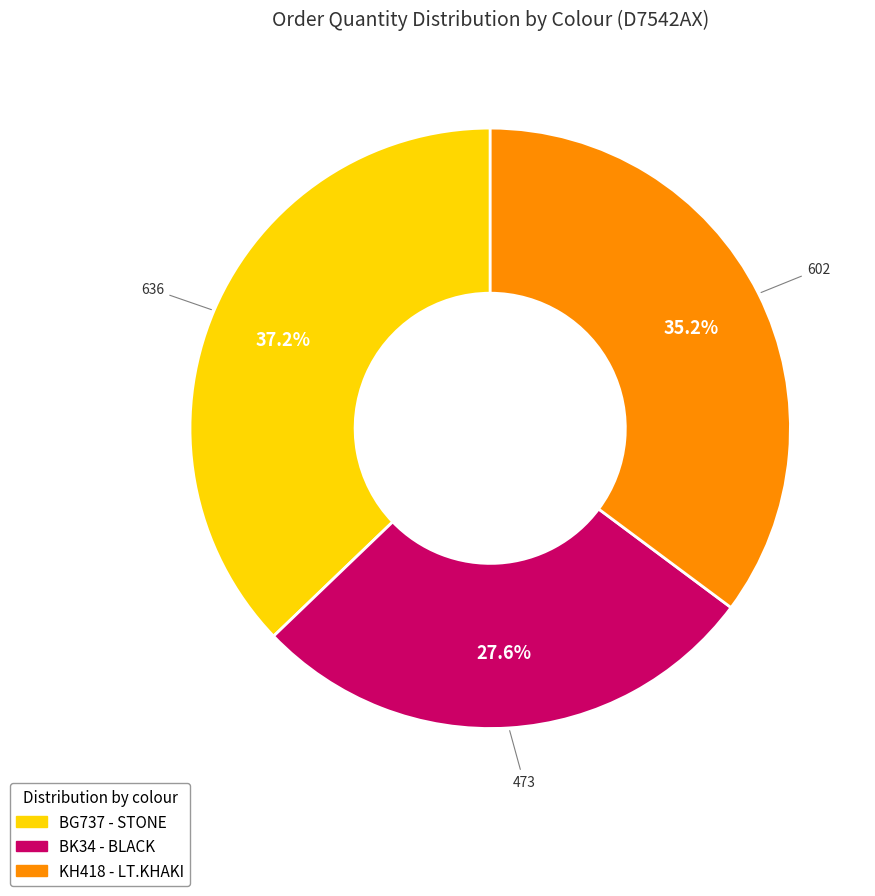

Is it true that BK34 - BLACK is 28% of the pie?

True